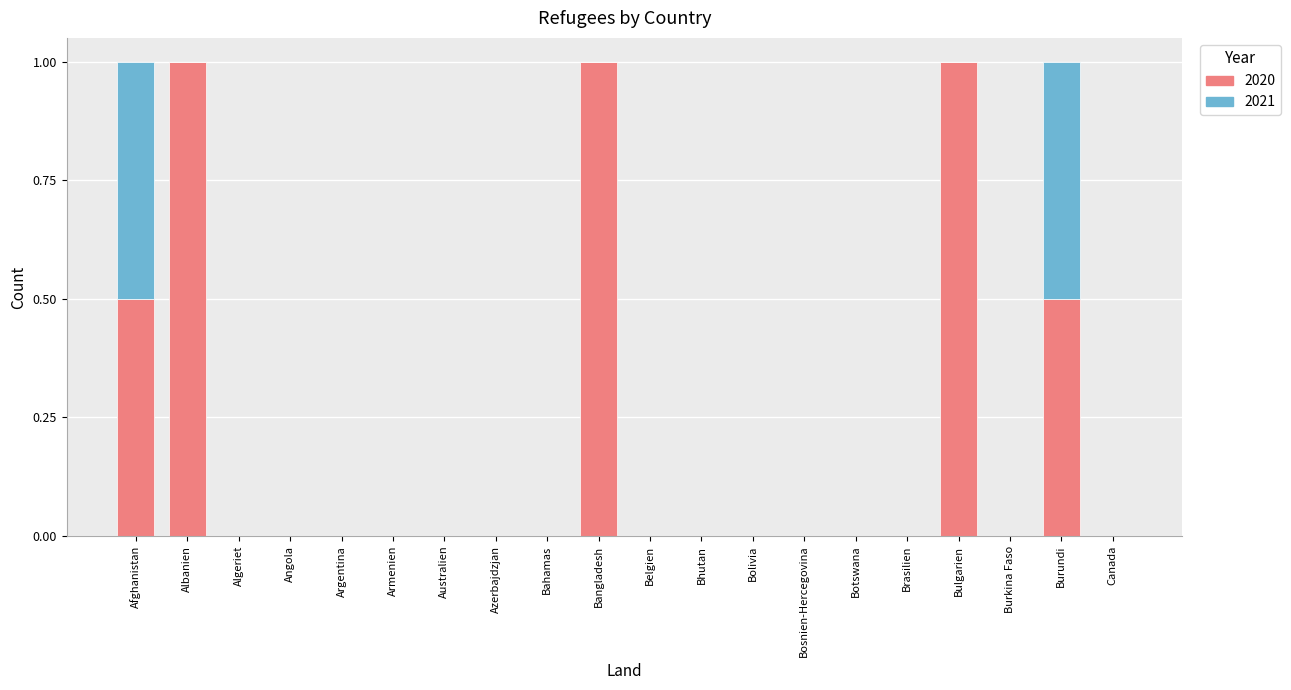

What is the sum of all 2020 values?

4.0